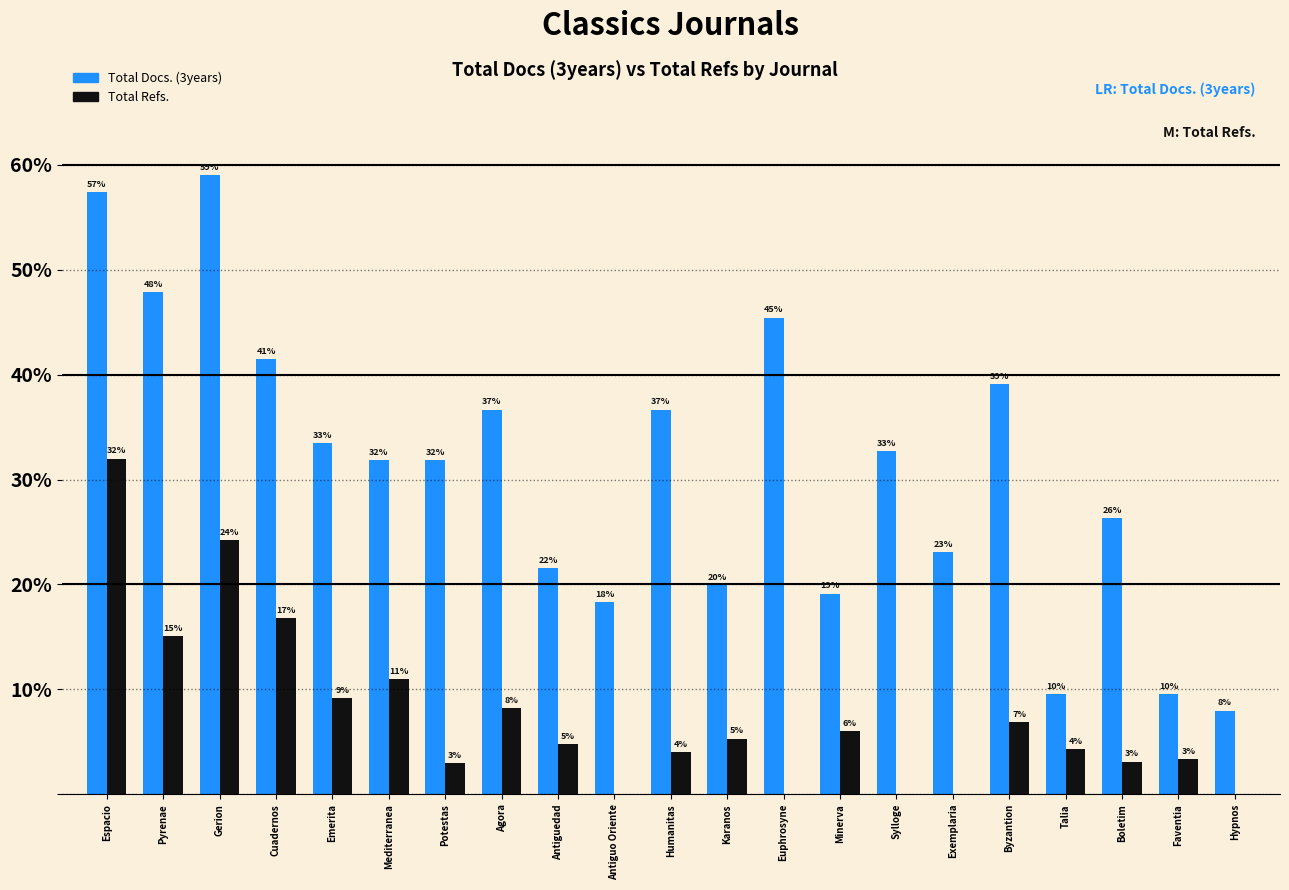

What is the average value of the Total Docs. (3years) series?

30.9